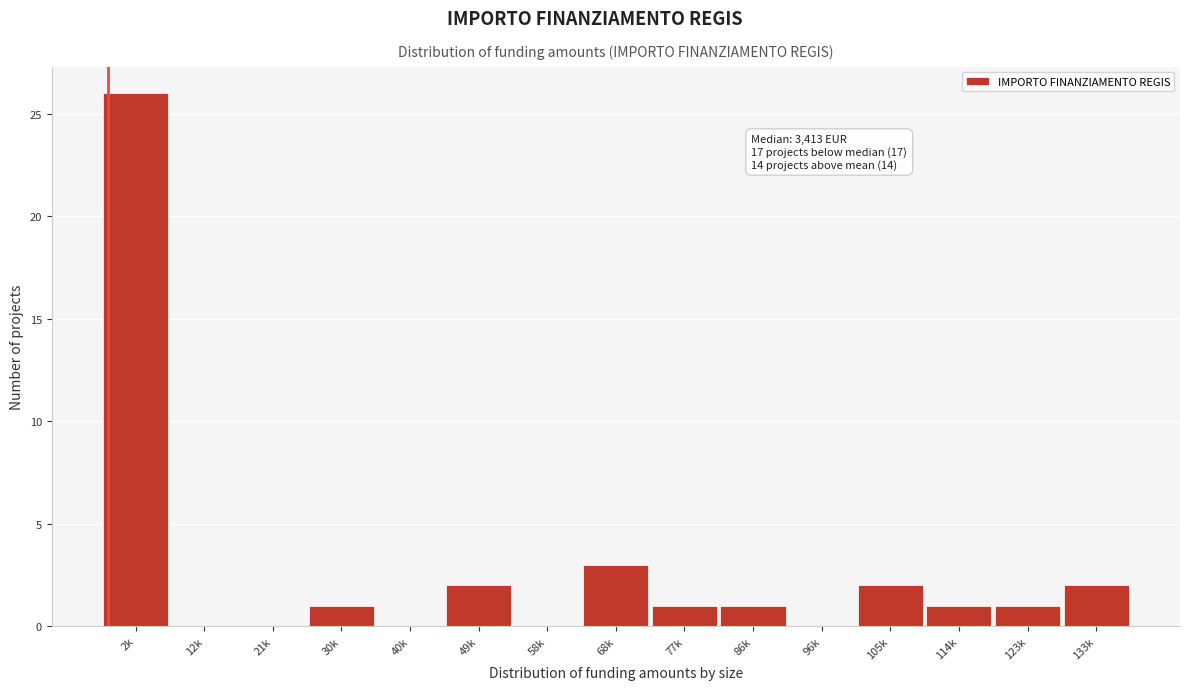

Reading right to left, extract all data points from this chart.

133k=2	123k=1	114k=1	105k=2	96k=0	86k=1	77k=1	68k=3	58k=0	49k=2	40k=0	30k=1	21k=0	12k=0	2k=26